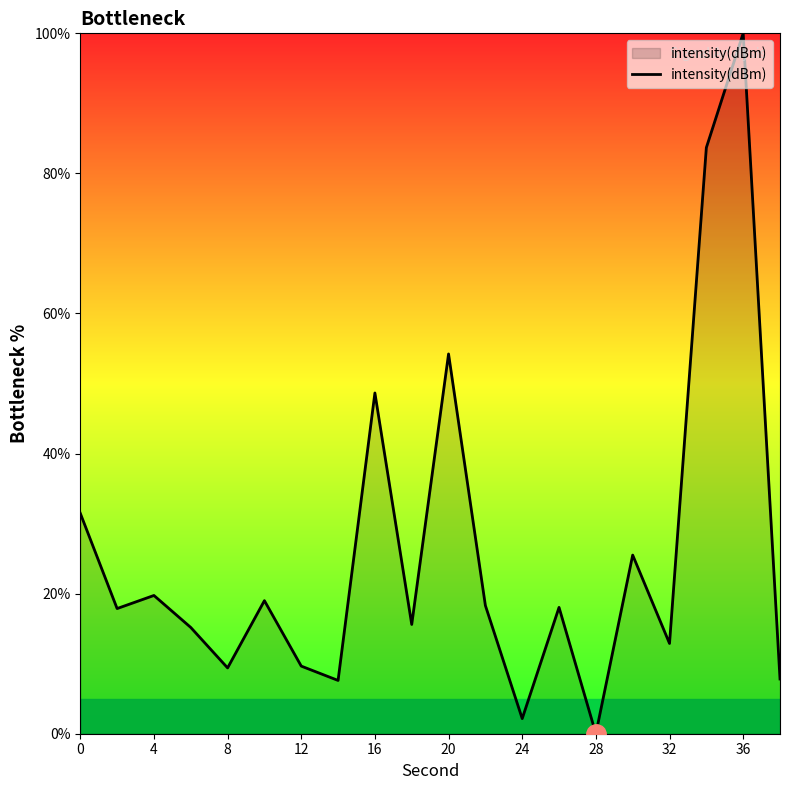

What is the maximum value shown in the chart?

100.0